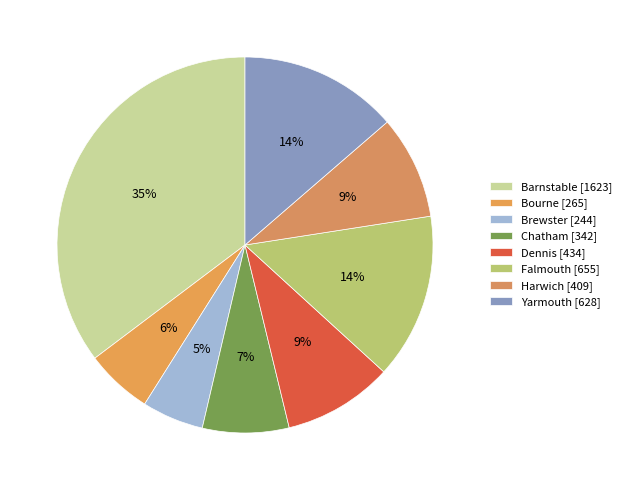

Is it true that Bourne is 6% of the pie?

True